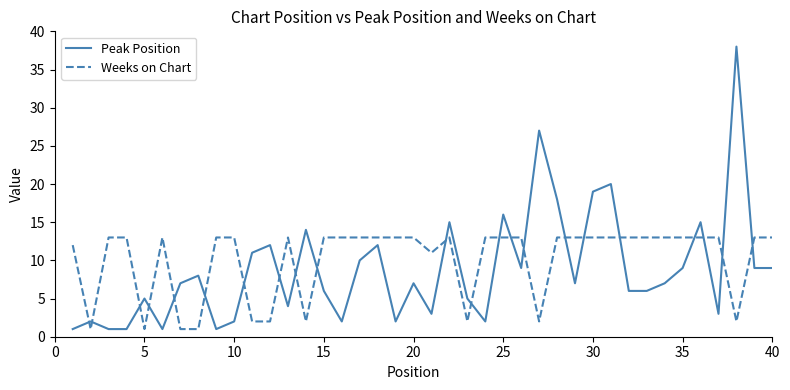

After their last crossing, which series has the higher values: Weeks on Chart or Peak Position?

Weeks on Chart